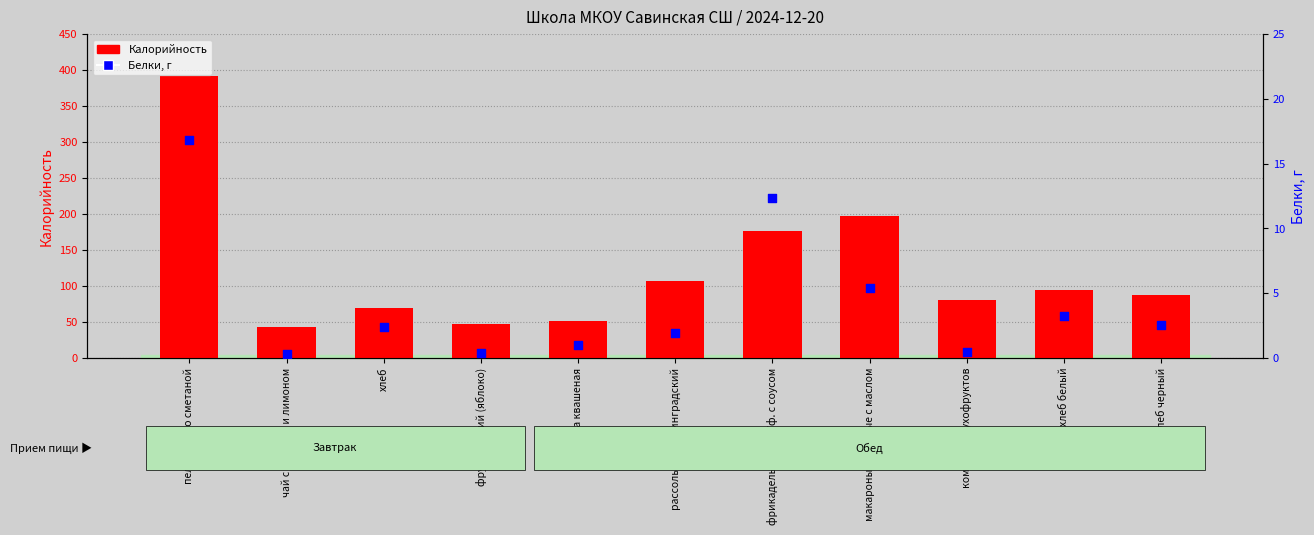

Which series has the largest total across all categories?

Калорийность